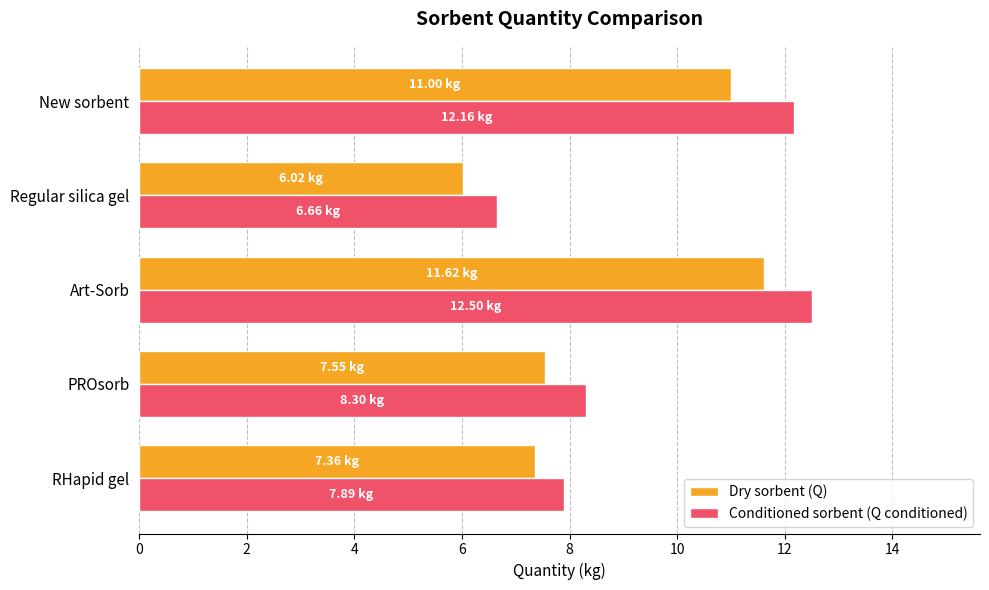

What is the sum of the Dry sorbent (Q) values at RHapid gel and New sorbent?

18.4